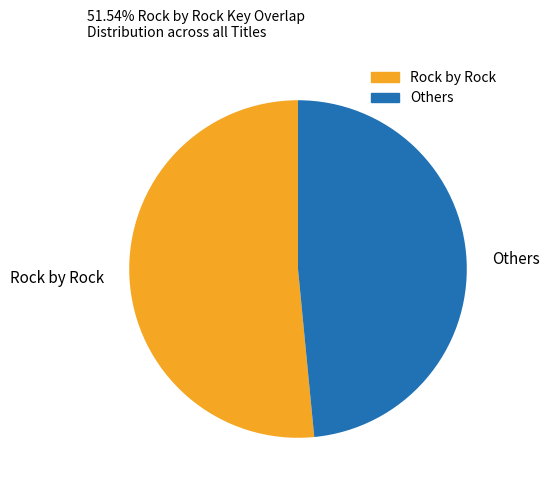

Does Rock by Rock represent more than half of the total?

Yes